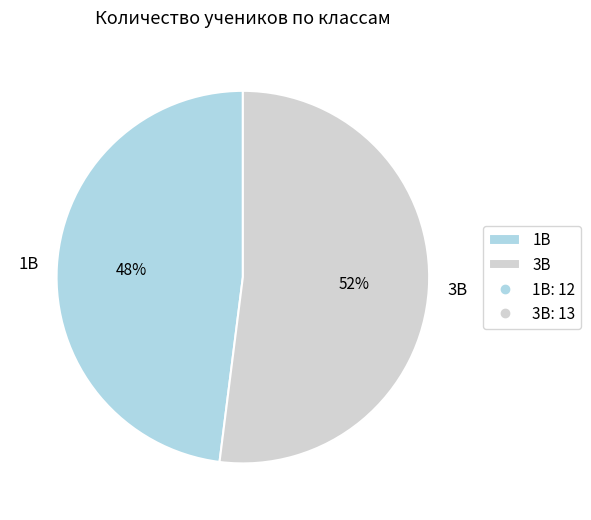

To the nearest percent, what percentage of the pie is 3В?

52%